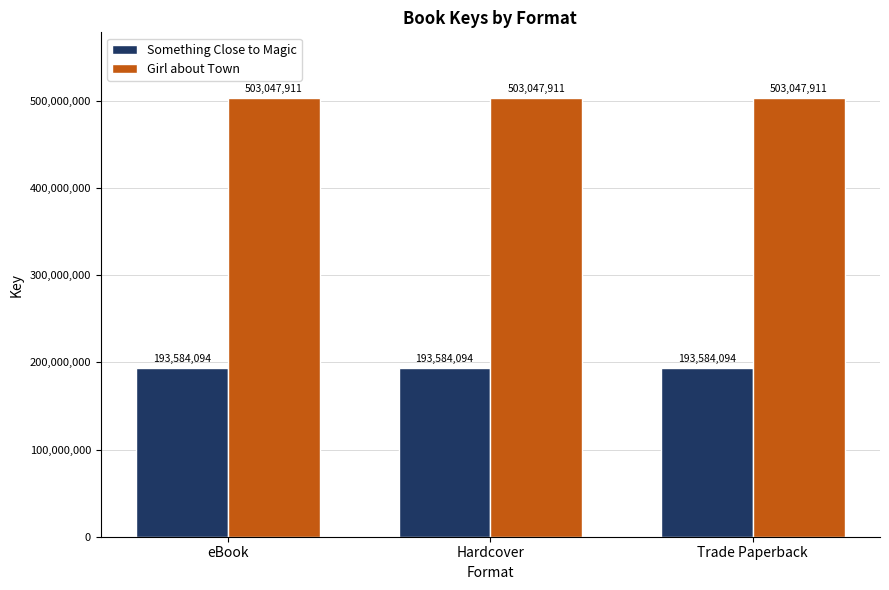

What is the value of the Girl about Town bar at the 2nd from the left?

503047911